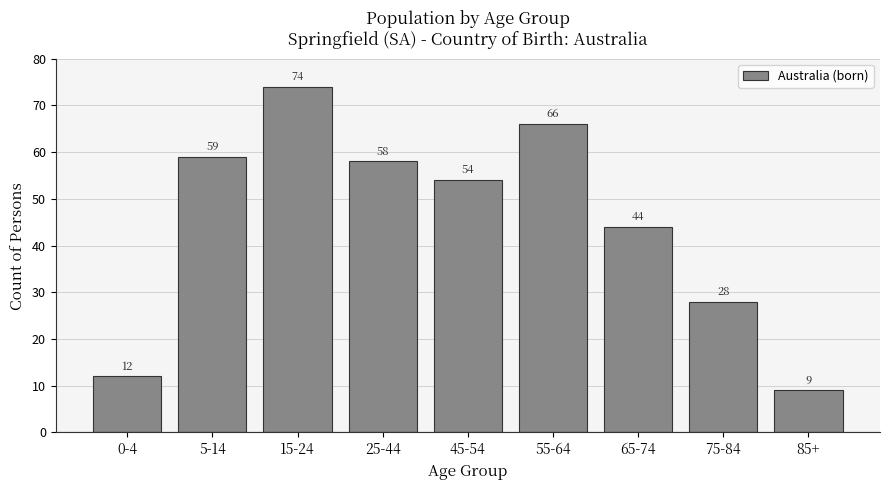

Reading left to right, extract all data points from this chart.

0-4=12	5-14=59	15-24=74	25-44=58	45-54=54	55-64=66	65-74=44	75-84=28	85+=9